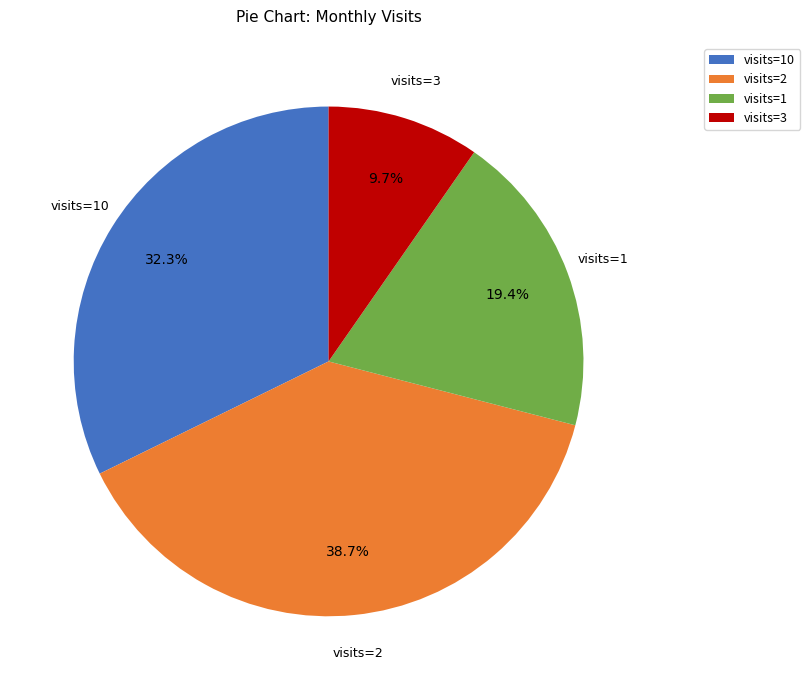

To the nearest percent, what is the difference between the largest and smallest slice percentages?

29%